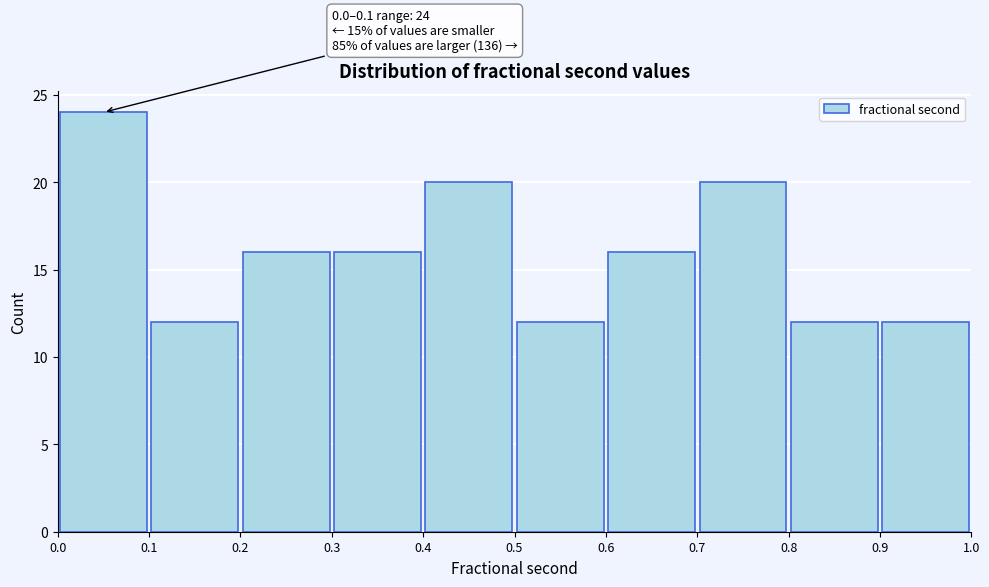

Over which range of the x-axis is the bar tallest?

0.0 to 0.1